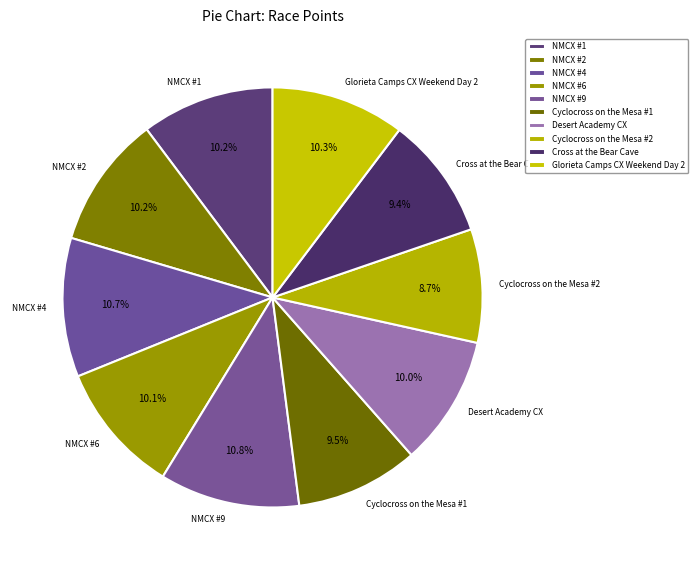

What is the ratio of the value at Cyclocross on the Mesa #2 to the value at Desert Academy CX?

0.9